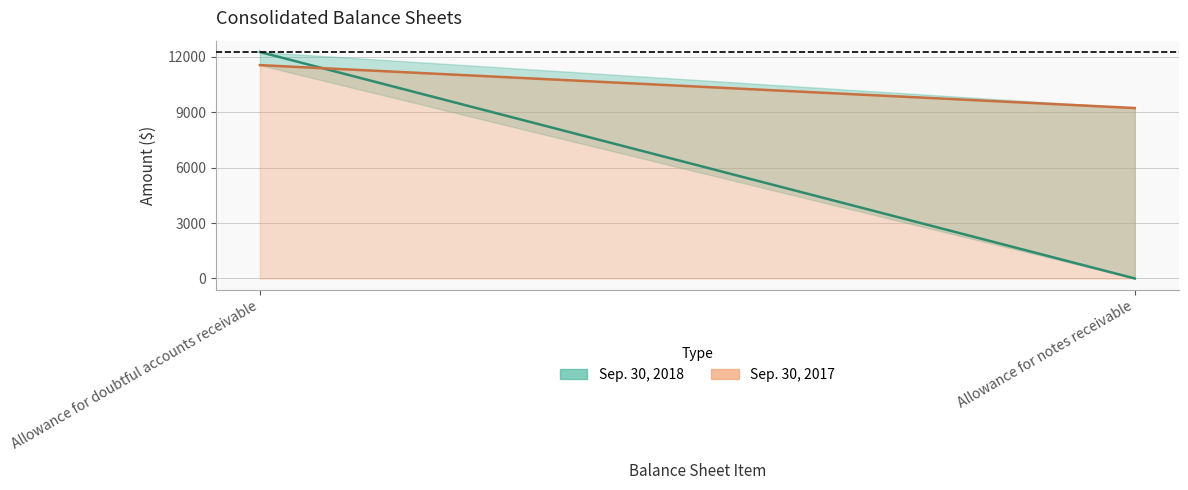

The value of Sep. 30, 2017 at Allowance for doubtful accounts receivable is 11554. True or false?

True